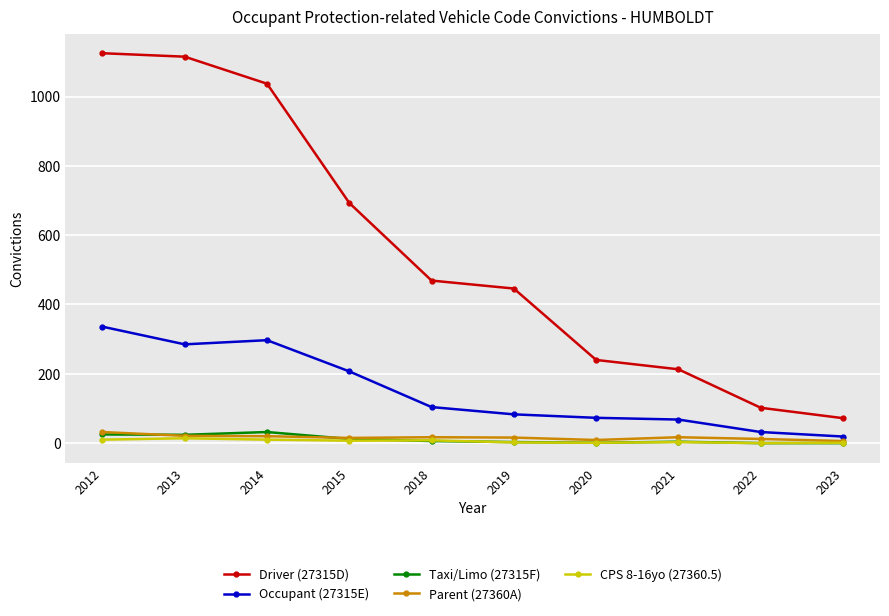

What is the difference between the Driver (27315D) values at 2020 and 2015?

453